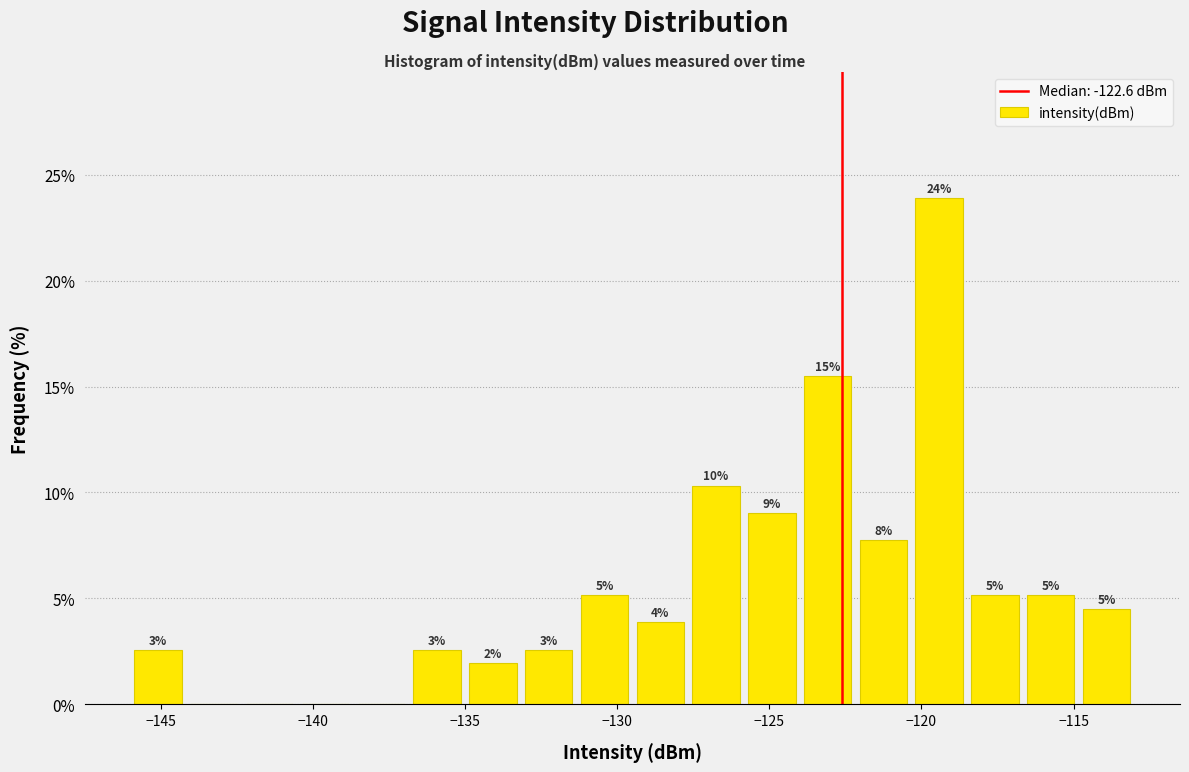

Around what value on the x-axis is the tallest bar? Give the approximate position of its centre, as read against the axis.

-119.5